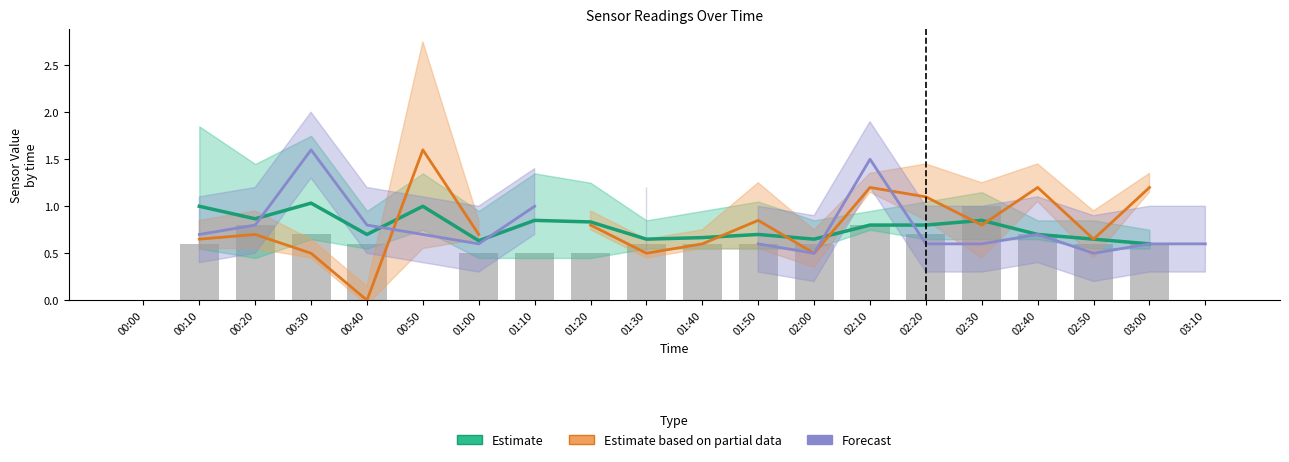

Is it true that Forecast equals 1.1 at 00:50?

False